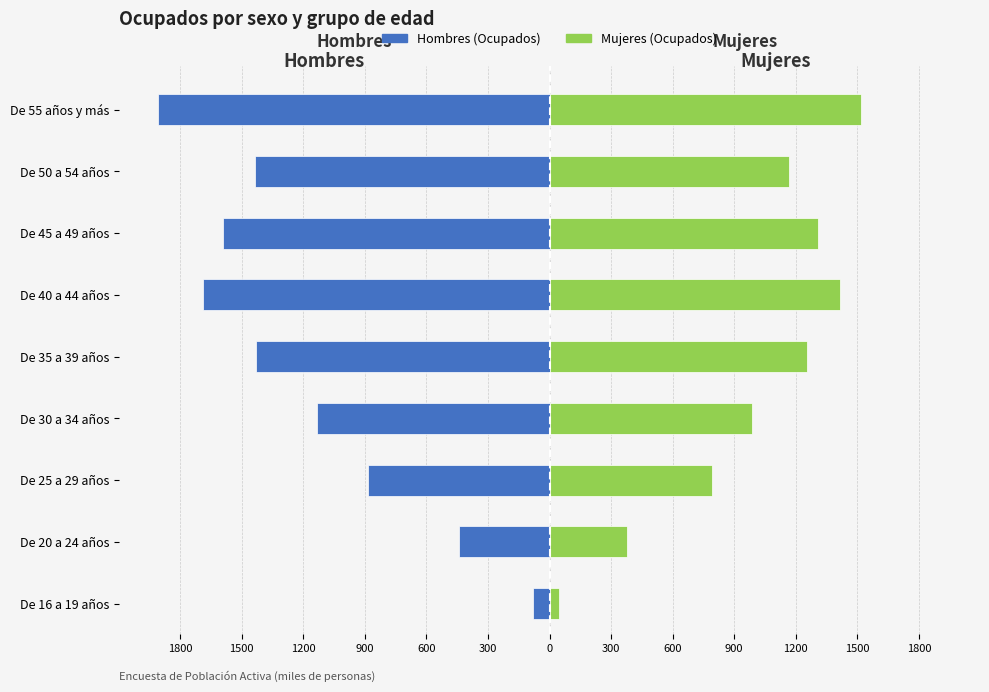

Which series has the widest spread of values?

Hombres (Ocupados)